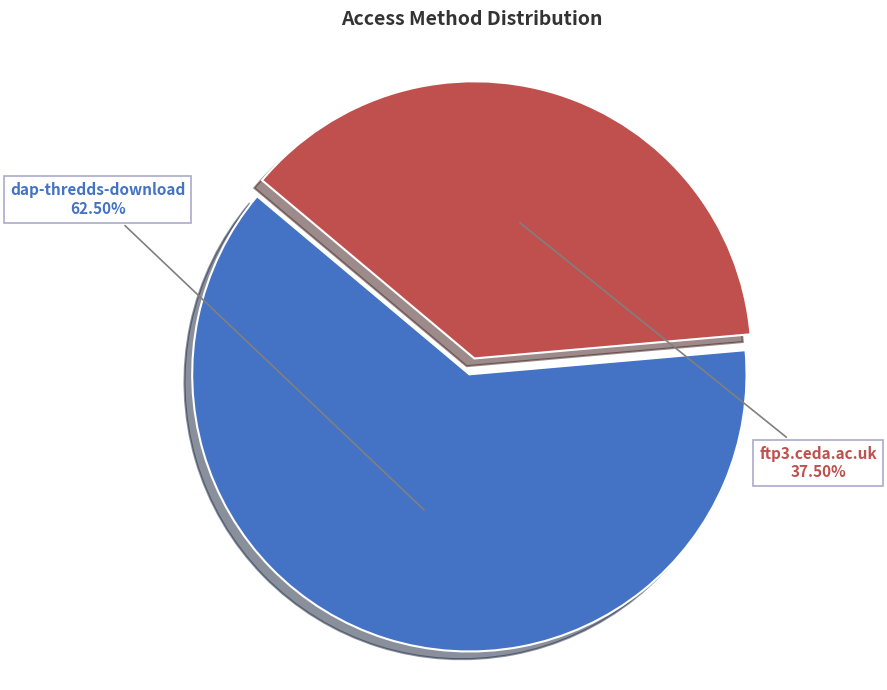

Between ftp3.ceda.ac.uk and dap-thredds-download, which is larger?

dap-thredds-download